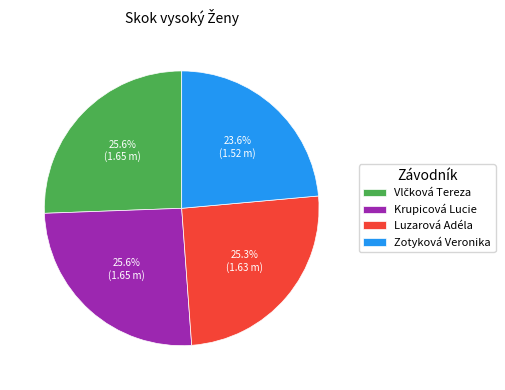

What percentage is the Zotyková Veronika slice, to the nearest percent?

24%